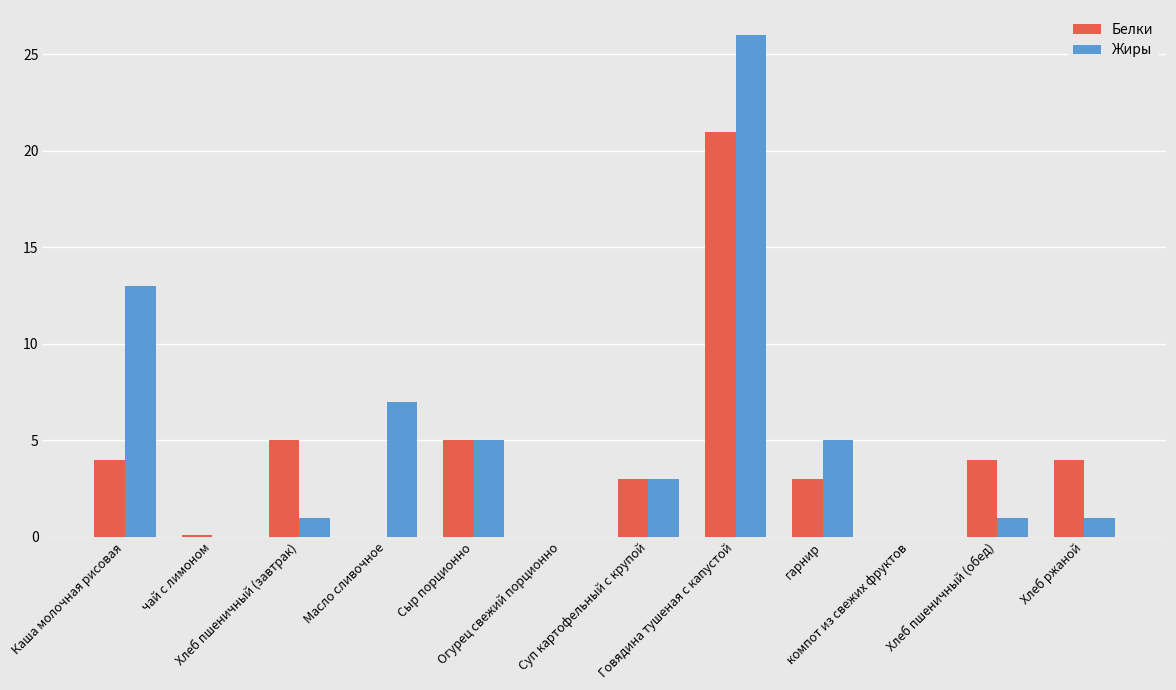

Read the Белки value at чай с лимоном.

0.1